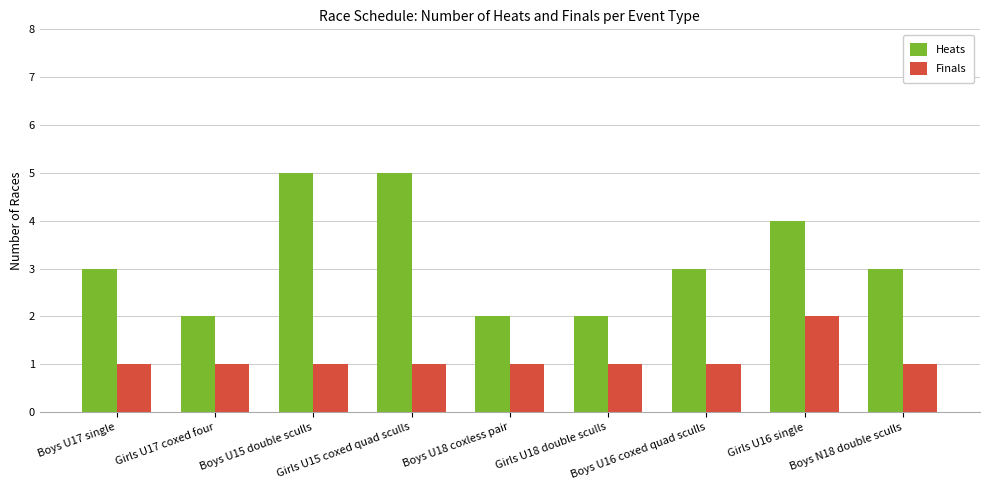

What is the maximum value for Heats?

5